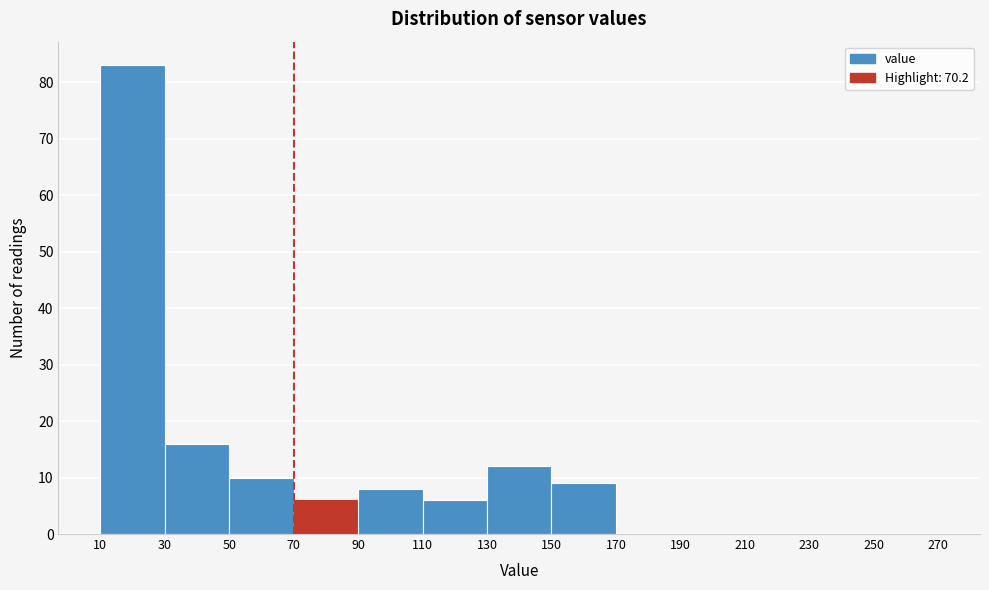

Reading left to right, list every bar in this chart as the range it spans on the x-axis followed by its height. The values are not printed on the chart, so give them approximately, as read against the axis.

10 to 30: 83
30 to 50: 16
50 to 70: 10
70 to 90: 6
90 to 110: 8
110 to 130: 6
130 to 150: 12
150 to 170: 9
170 to 190: 0
190 to 210: 0
210 to 230: 0
230 to 250: 0
250 to 270: 0